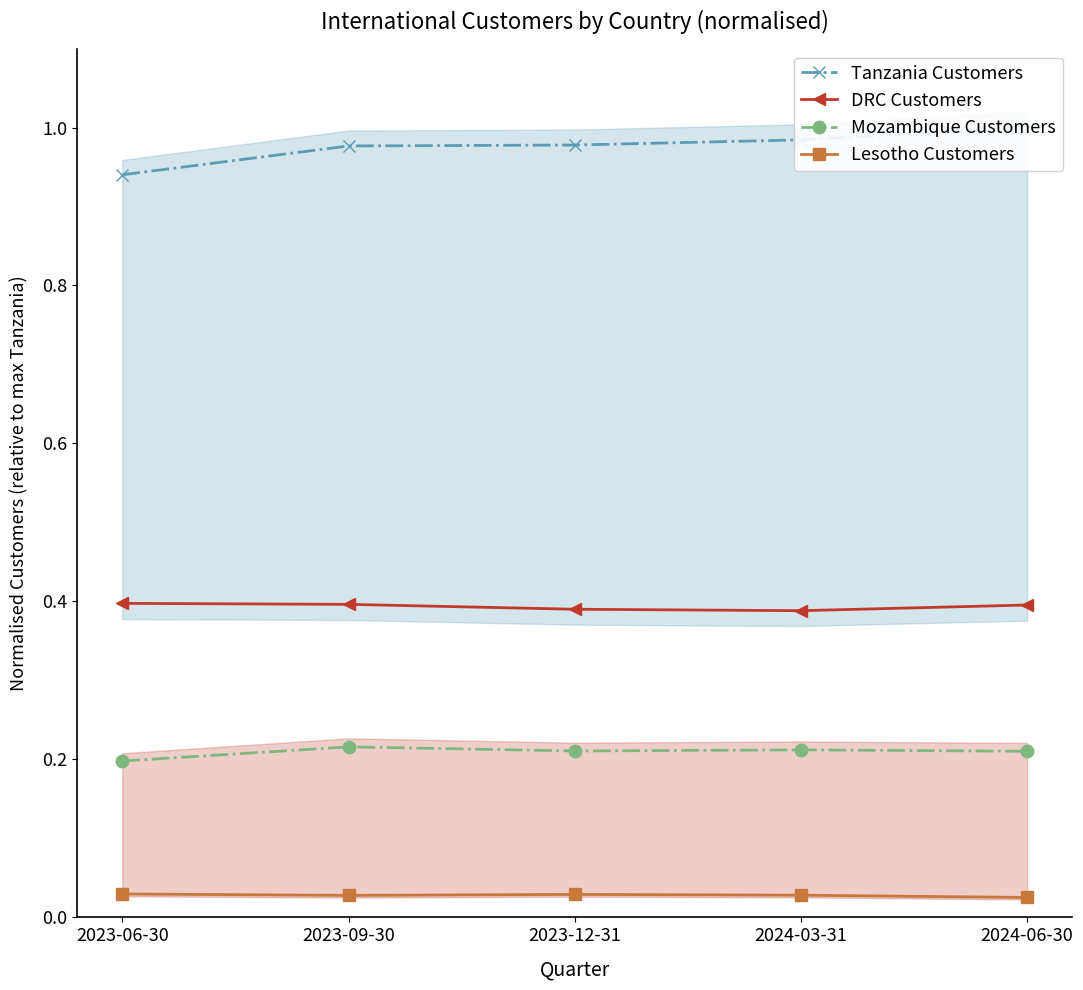

Reading left to right, what are all the values shown in this chart?

Tanzania Customers: 0.9	1.0	1.0	1.0	1.0
DRC Customers: 0.4	0.4	0.4	0.4	0.4
Mozambique Customers: 0.2	0.2	0.2	0.2	0.2
Lesotho Customers: 0.0	0.0	0.0	0.0	0.0